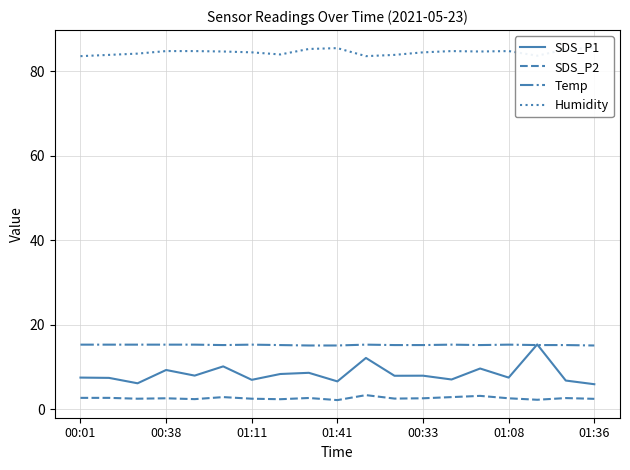

What is the maximum value shown in the chart?

85.6